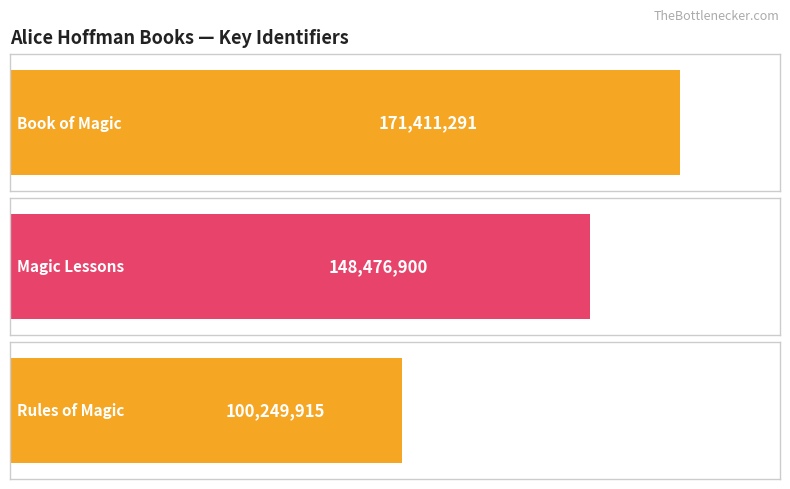

How many data points are less than 148476900?

1